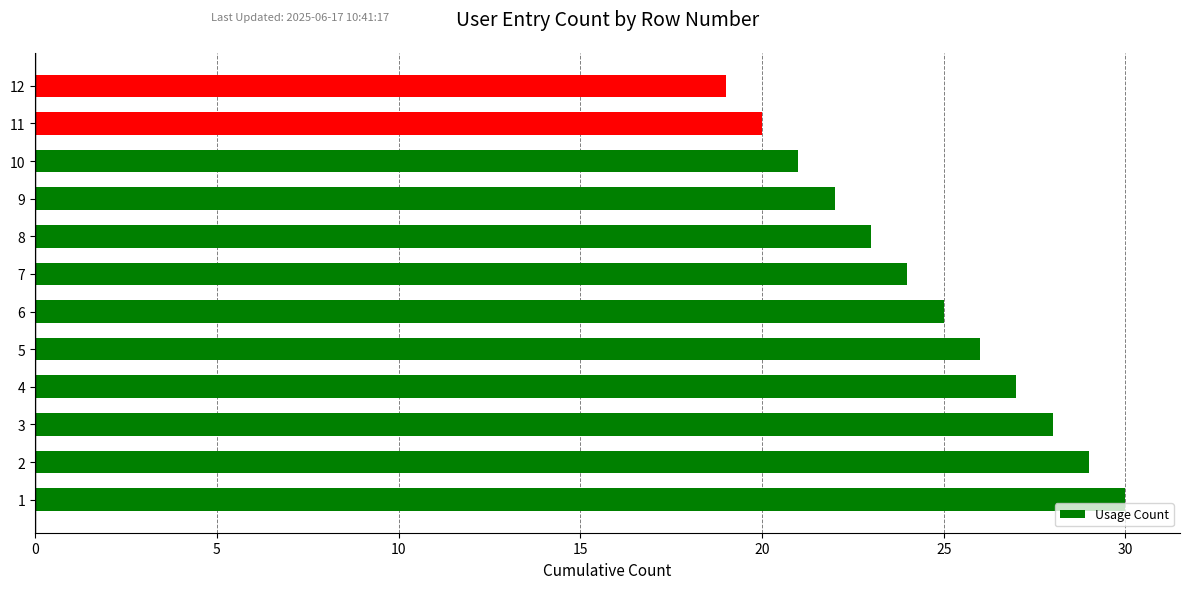

What is the approximate value at 9?

22